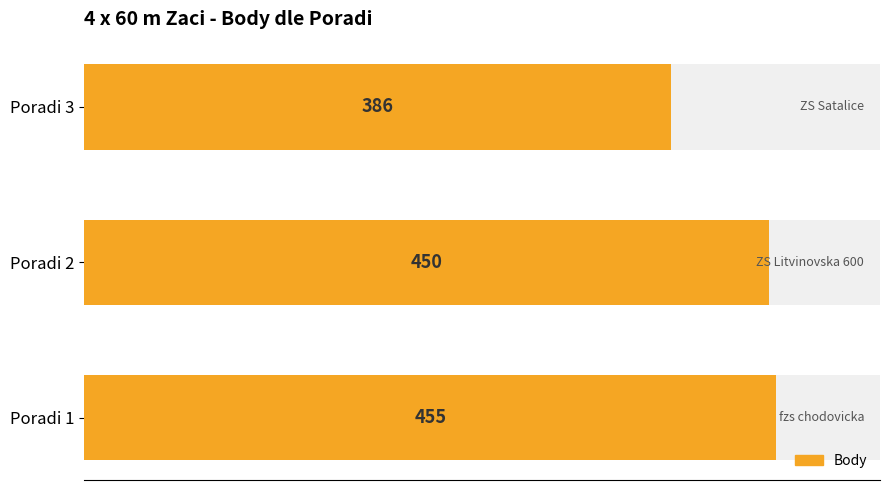

Reading left to right, what are all the values shown in this chart?

455	450	386